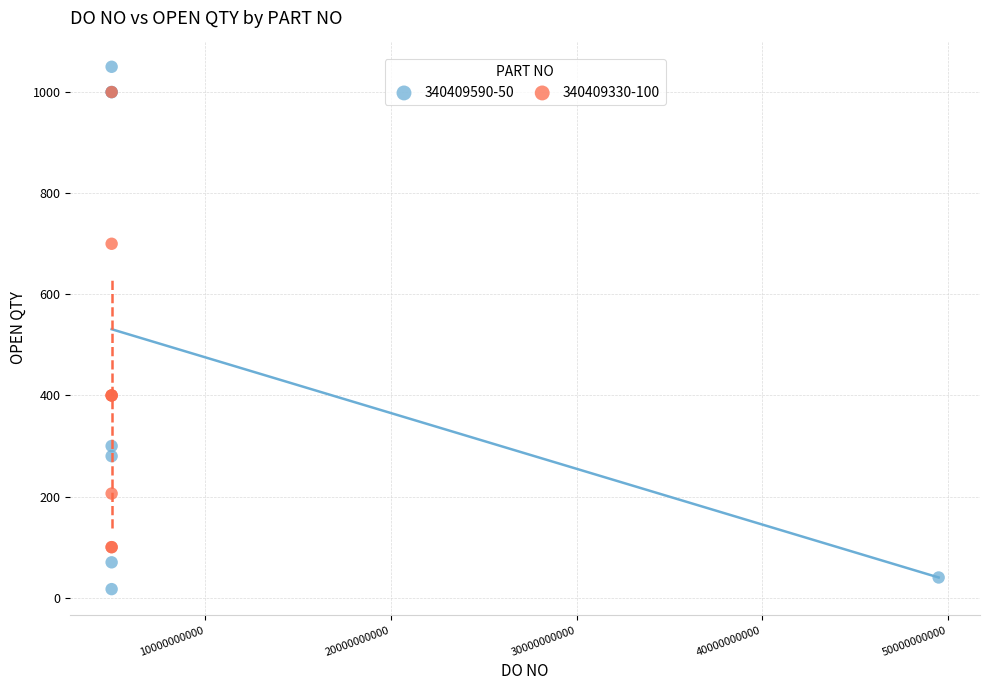

Which series has the widest spread of Y values?

340409590-50